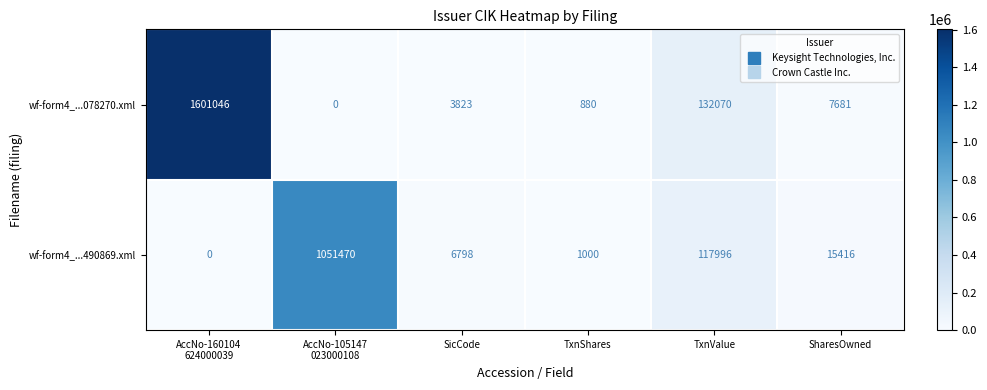

What is the spread (max minus min) of values at TxnShares?

120